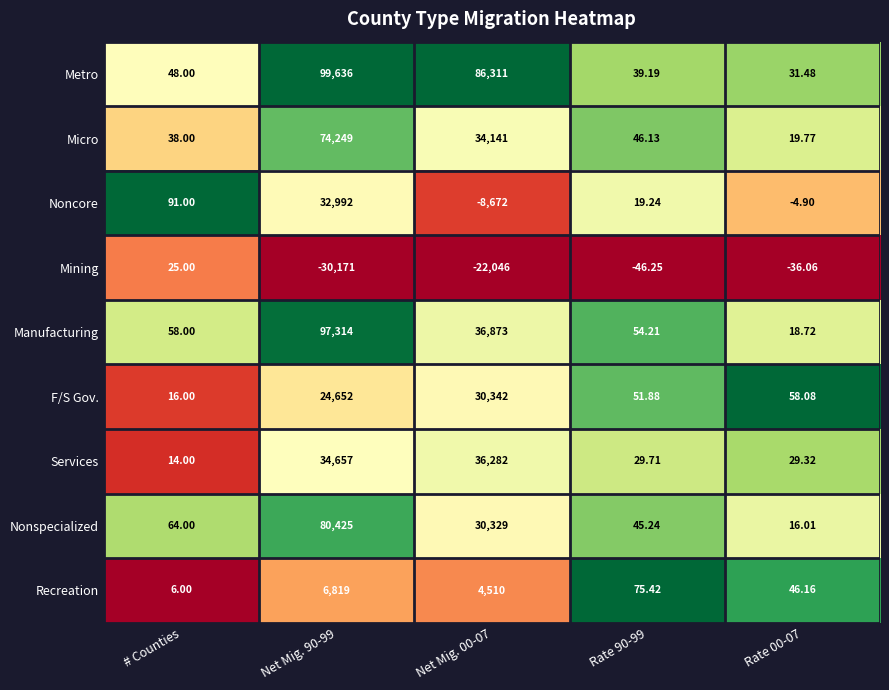

List the series in order of their peak value, highest first.

Metro, Manufacturing, Nonspecialized, Micro, Services, Noncore, F/S Gov., Recreation, Mining